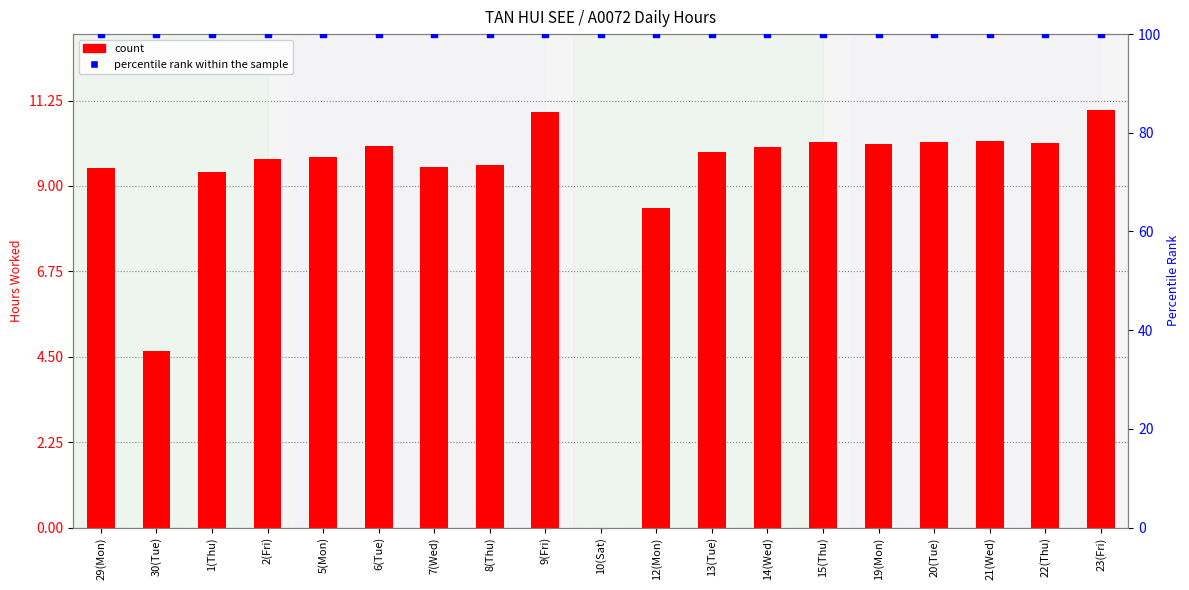

What is the total value across all series at 29(Mon)?

109.5